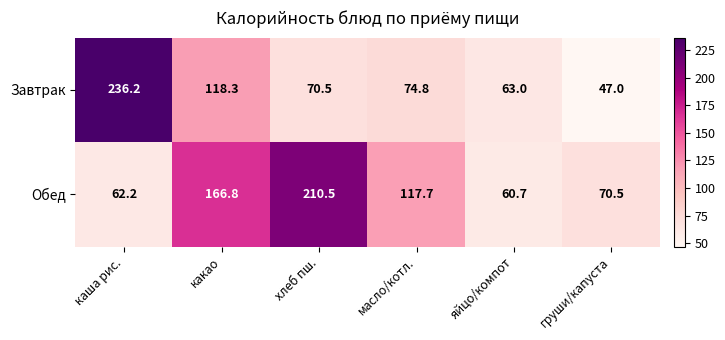

At how many categories does at least one series exceed 47?

6